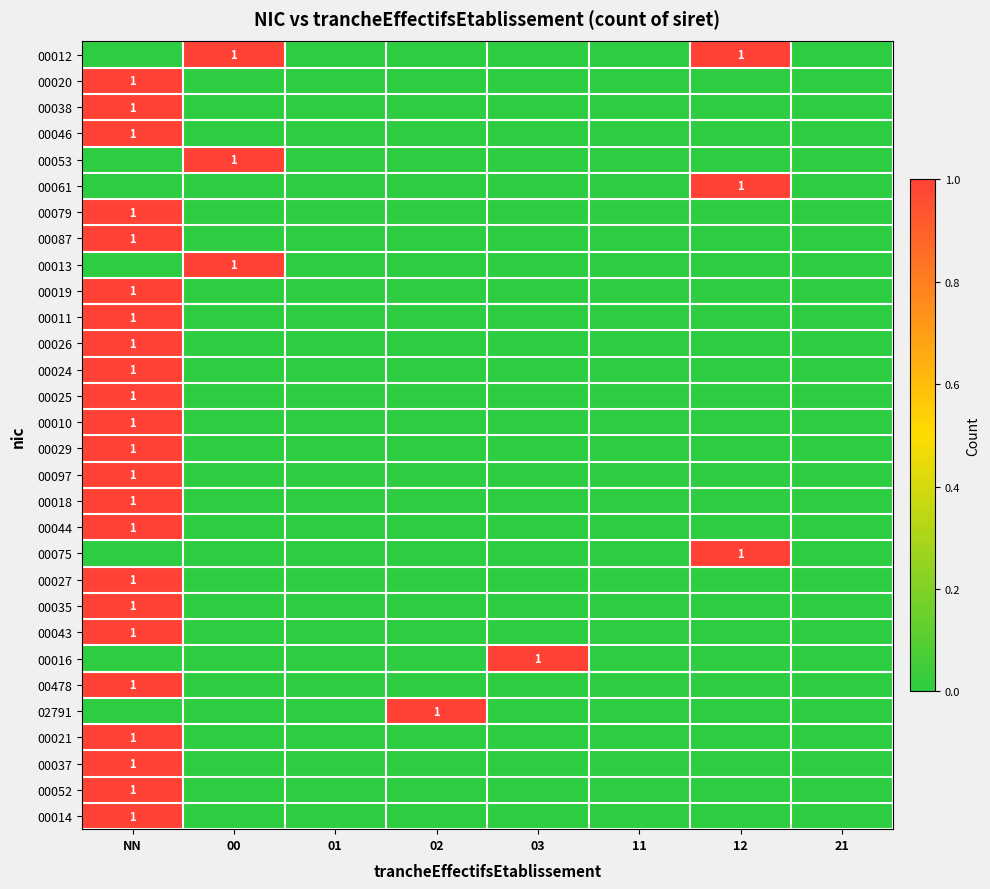

The 00035 series shows 1 at NN. True or false?

True